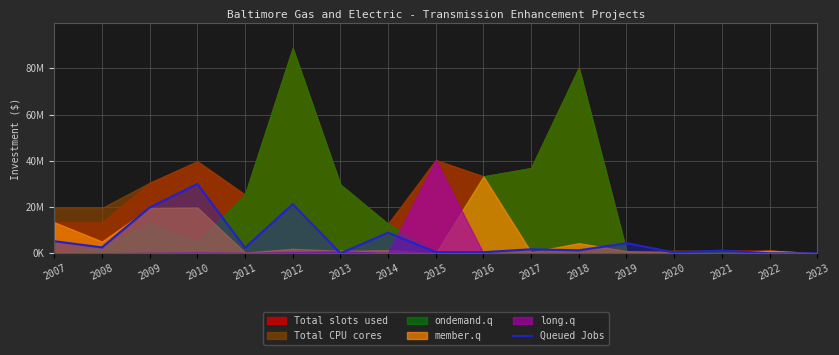

The value at 2019 is 4400963.0. True or false?

True